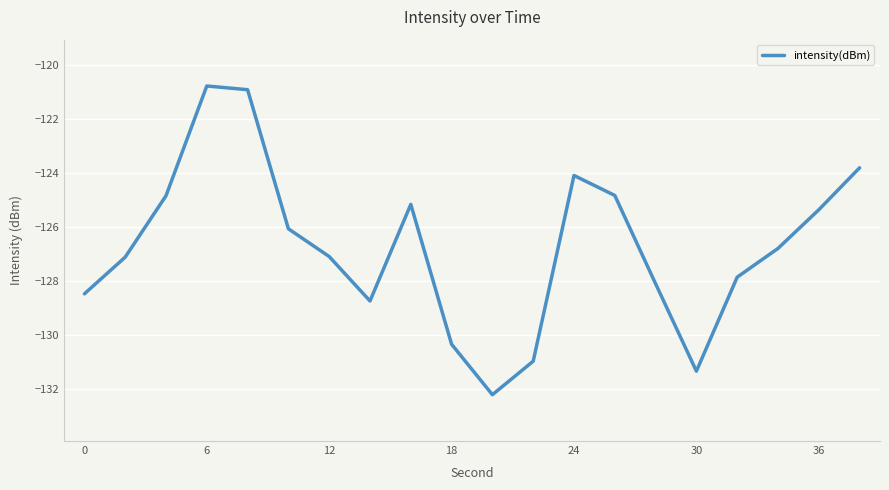

What is the difference between the maximum and minimum values?

11.4